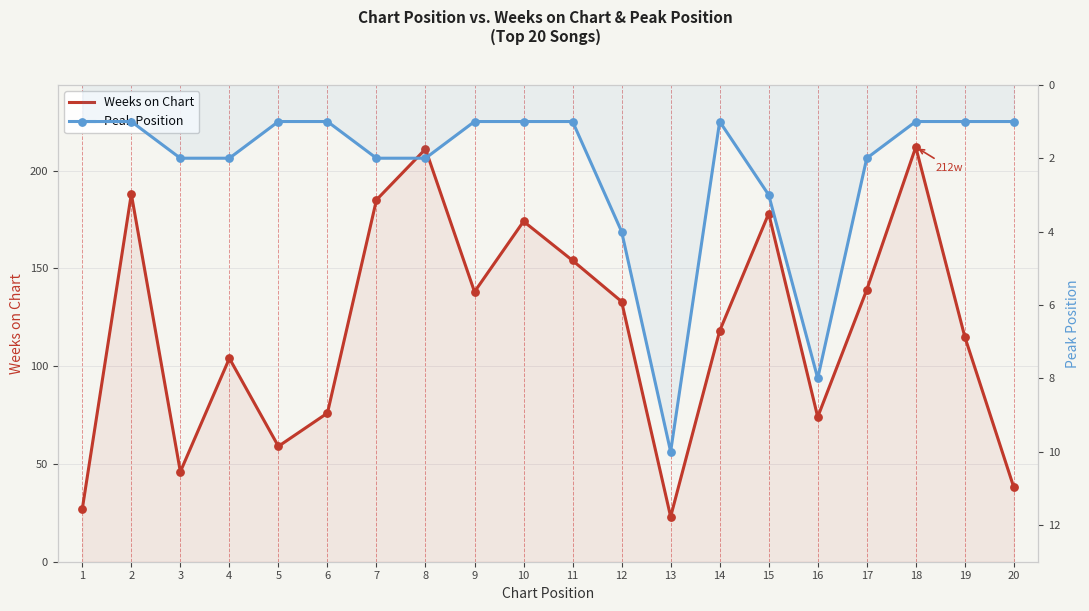

Which series contains the highest Y value?

Weeks on Chart